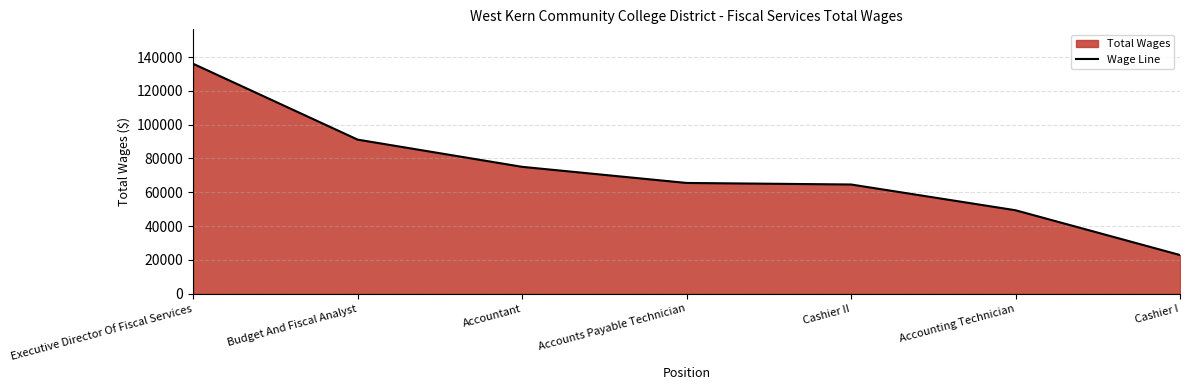

Between Cashier I and Cashier II, which is larger?

Cashier II